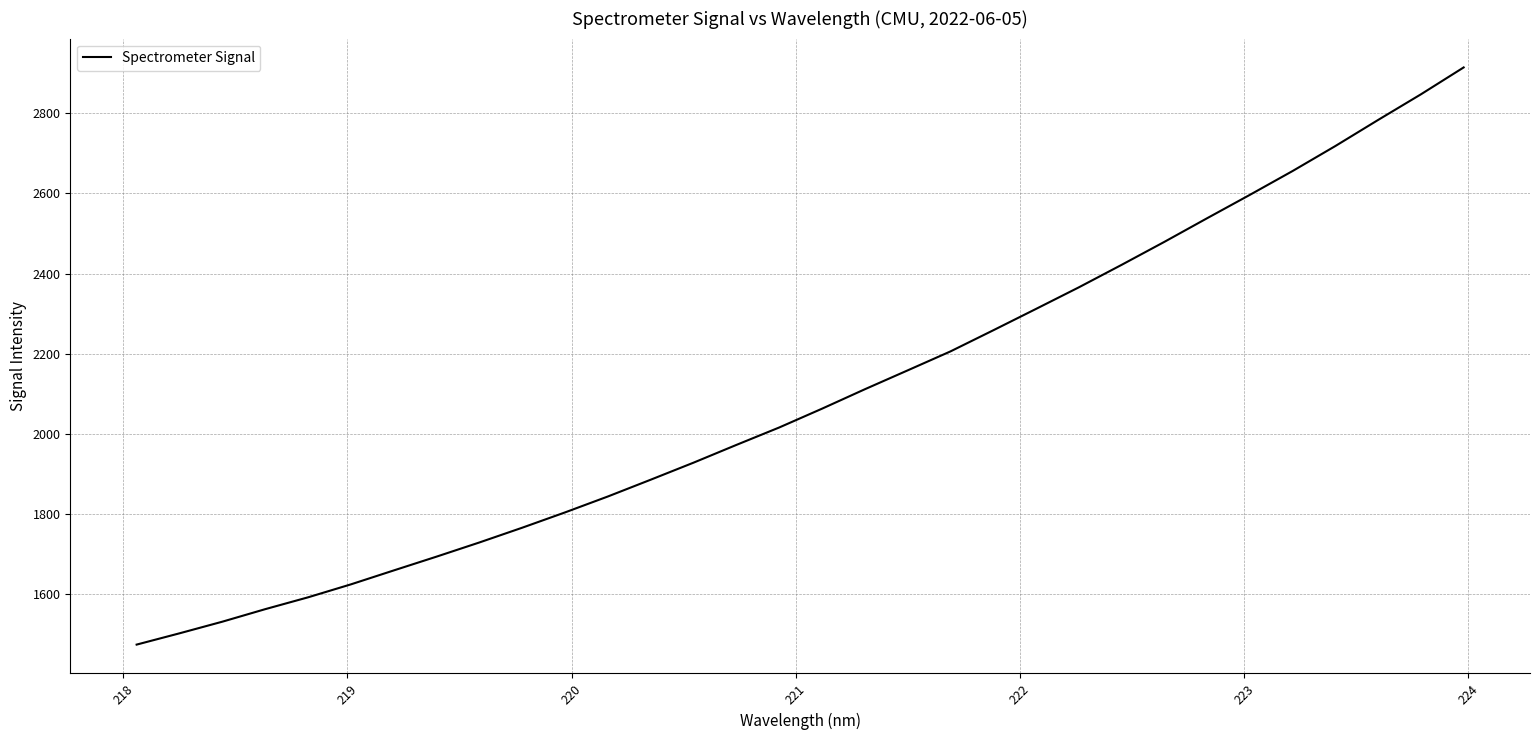

Count the number of values greater than 2062.

16